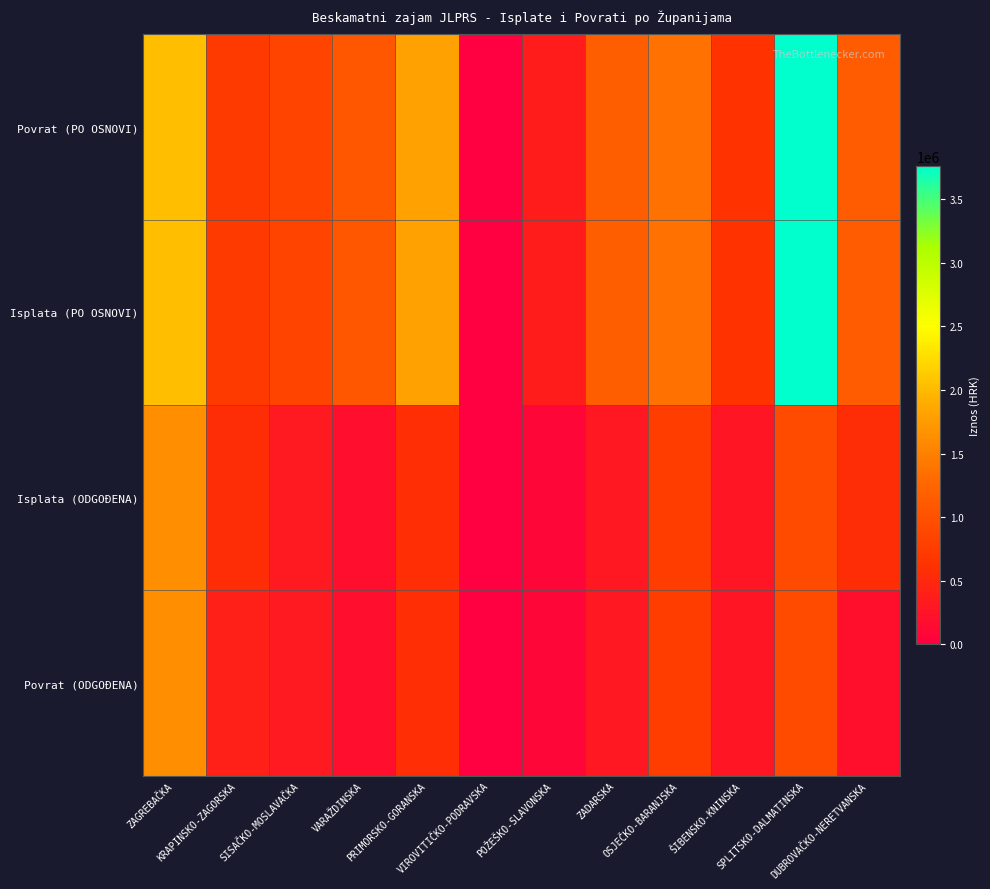

Reading left to right, transcribe all the data shown in this chart.

Povrat (PO OSNOVI): ZAGREBAČKA=2042975.1	KRAPINSKO-ZAGORSKA=723932.2	SISAČKO-MOSLAVAČKA=838388.4	VARAŽDINSKA=1074004.7	PRIMORSKO-GORANSKA=1797308.2	VIROVITIČKO-PODRAVSKA=0.0	POŽEŠKO-SLAVONSKA=365054.4	ZADARSKA=1164030.4	OSJEČKO-BARANJSKA=1360658.1	ŠIBENSKO-KNINSKA=625203.2	SPLITSKO-DALMATINSKA=3763325.0	DUBROVAČKO-NERETVANSKA=1131808.5
Isplata (PO OSNOVI): ZAGREBAČKA=2042975.1	KRAPINSKO-ZAGORSKA=723932.2	SISAČKO-MOSLAVAČKA=838388.4	VARAŽDINSKA=1074004.7	PRIMORSKO-GORANSKA=1797308.2	VIROVITIČKO-PODRAVSKA=0.0	POŽEŠKO-SLAVONSKA=365054.4	ZADARSKA=1164030.4	OSJEČKO-BARANJSKA=1360658.1	ŠIBENSKO-KNINSKA=625203.2	SPLITSKO-DALMATINSKA=3763325.0	DUBROVAČKO-NERETVANSKA=1131808.5
Isplata (ODGOĐENA): ZAGREBAČKA=1637037.9	KRAPINSKO-ZAGORSKA=560474.5	SISAČKO-MOSLAVAČKA=309476.8	VARAŽDINSKA=179332.7	PRIMORSKO-GORANSKA=577525.1	VIROVITIČKO-PODRAVSKA=8845.7	POŽEŠKO-SLAVONSKA=79056.2	ZADARSKA=308613.7	OSJEČKO-BARANJSKA=752946.5	ŠIBENSKO-KNINSKA=272209.6	SPLITSKO-DALMATINSKA=936551.4	DUBROVAČKO-NERETVANSKA=571491.6
Povrat (ODGOĐENA): ZAGREBAČKA=1637037.9	KRAPINSKO-ZAGORSKA=399964.0	SISAČKO-MOSLAVAČKA=309476.8	VARAŽDINSKA=179332.7	PRIMORSKO-GORANSKA=577525.2	VIROVITIČKO-PODRAVSKA=8845.7	POŽEŠKO-SLAVONSKA=79056.2	ZADARSKA=308613.7	OSJEČKO-BARANJSKA=752946.5	ŠIBENSKO-KNINSKA=272209.6	SPLITSKO-DALMATINSKA=936551.4	DUBROVAČKO-NERETVANSKA=200514.5